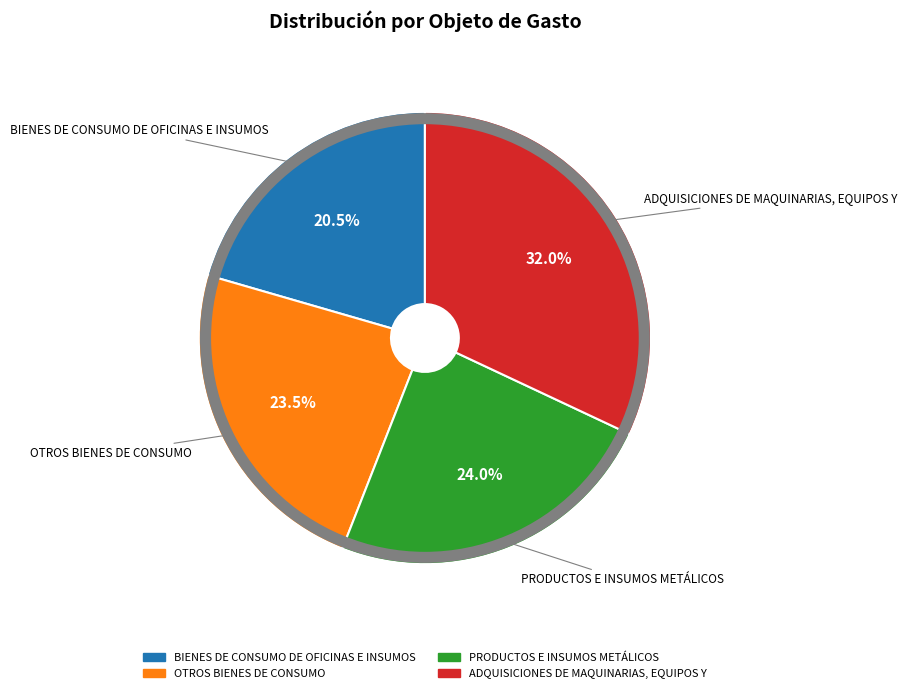

How much of the chart is everything except OTROS BIENES DE CONSUMO?

76.5%